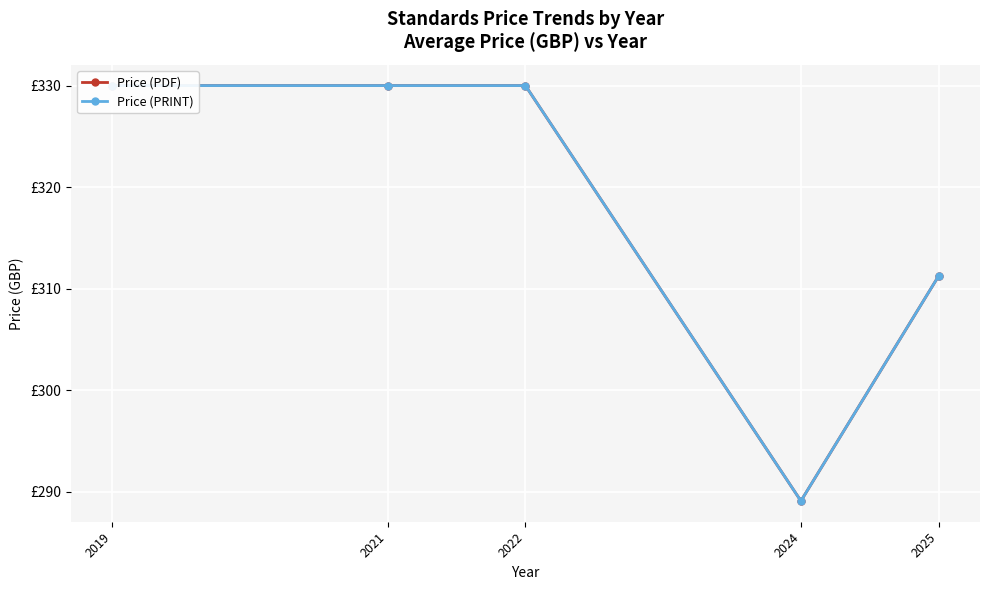

What is the average value of the Price (PRINT) series?

318.1